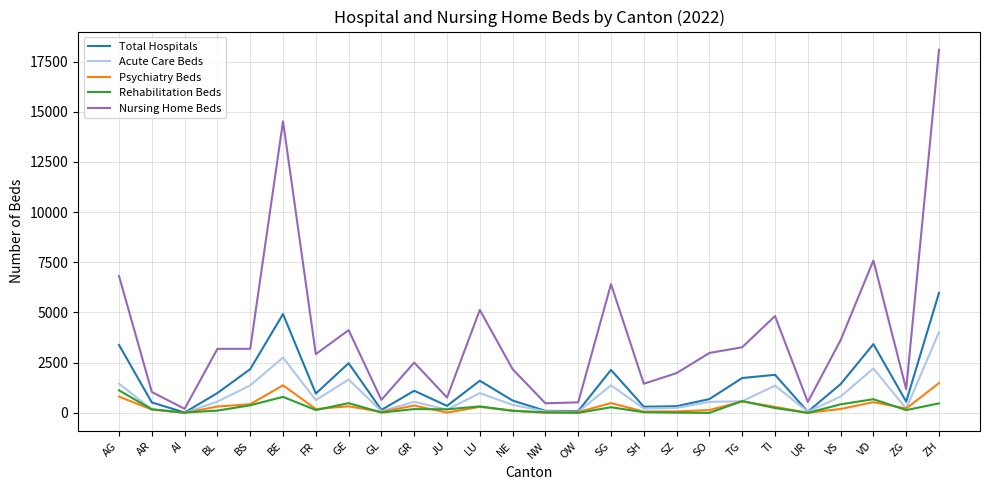

The Total Hospitals series shows 686.8 at SO. True or false?

True